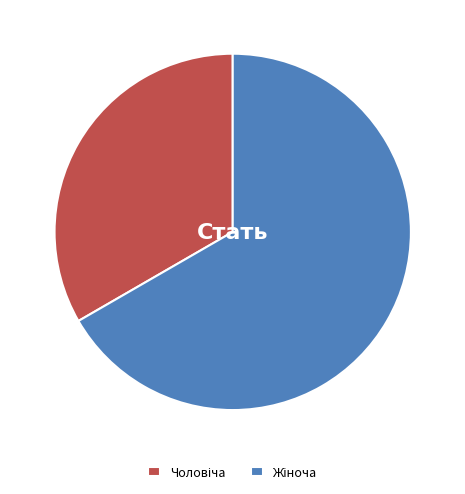

Count the number of slices in the pie.

2